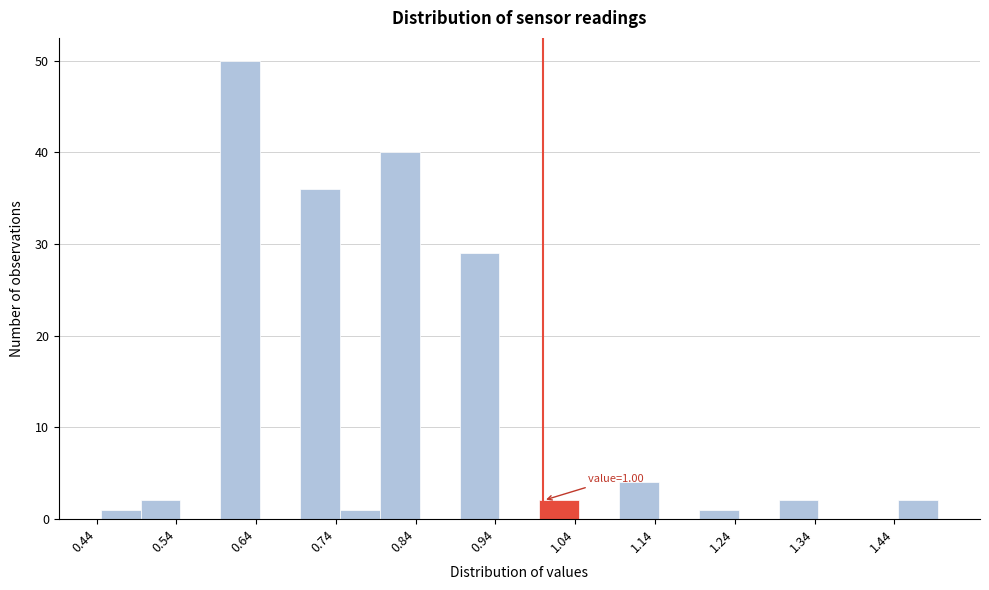

Which range on the x-axis has the tallest bar?

0.595 to 0.645